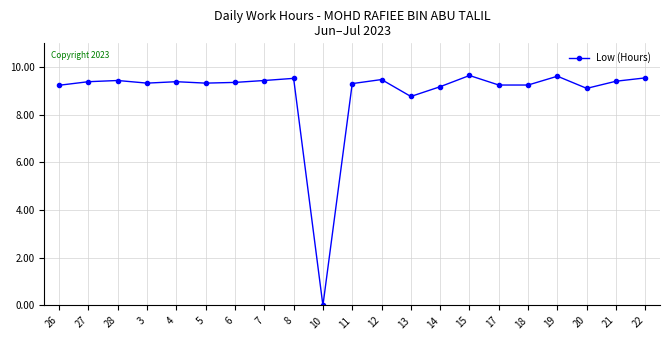

True or false: there are more than 2 points higher than both neighbors.

True